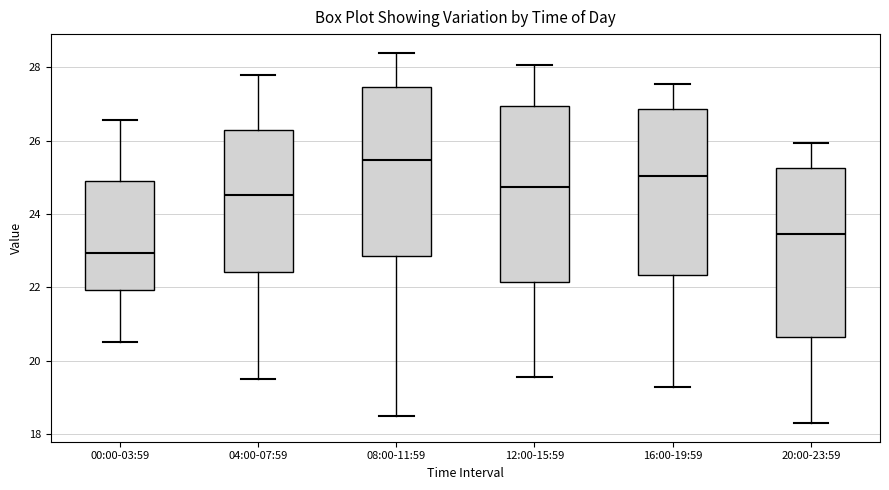

Reading left to right, read every box against the y-axis: the position of its median line, the range the box covers, and the ends of its whiskers. The values are not printed on the chart, so give them approximately, as read against the axis.

00:00-03:59: median 23.0, box 22.0 to 24.8, whiskers 20.6 to 26.6
04:00-07:59: median 24.6, box 22.4 to 26.2, whiskers 19.6 to 27.8
08:00-11:59: median 25.4, box 22.8 to 27.4, whiskers 18.6 to 28.4
12:00-15:59: median 24.8, box 22.2 to 27.0, whiskers 19.6 to 28.0
16:00-19:59: median 25.0, box 22.4 to 26.8, whiskers 19.4 to 27.6
20:00-23:59: median 23.4, box 20.6 to 25.2, whiskers 18.4 to 26.0